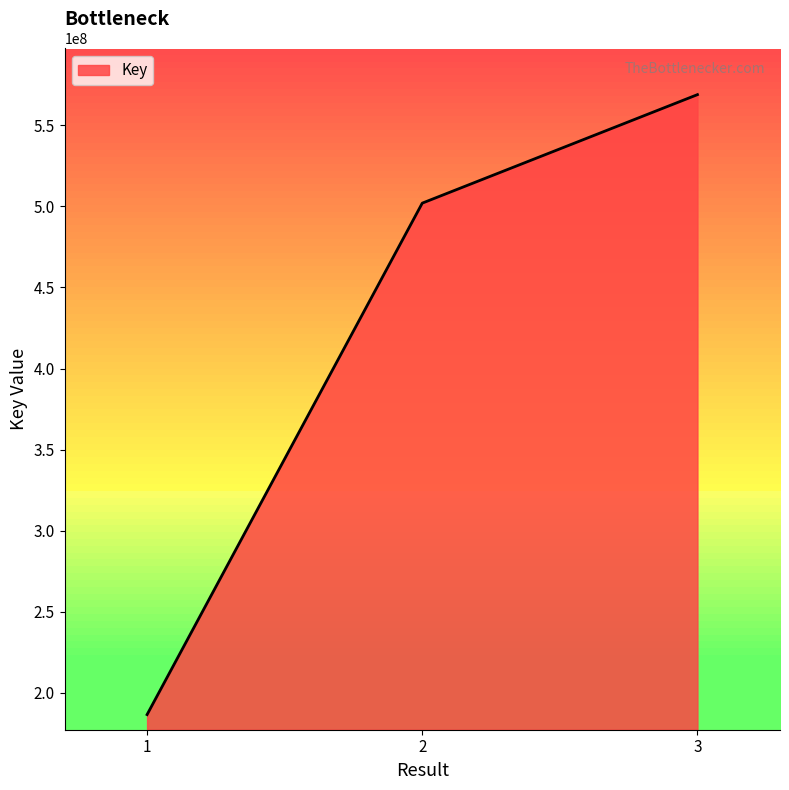

Count the number of categories in the chart.

3